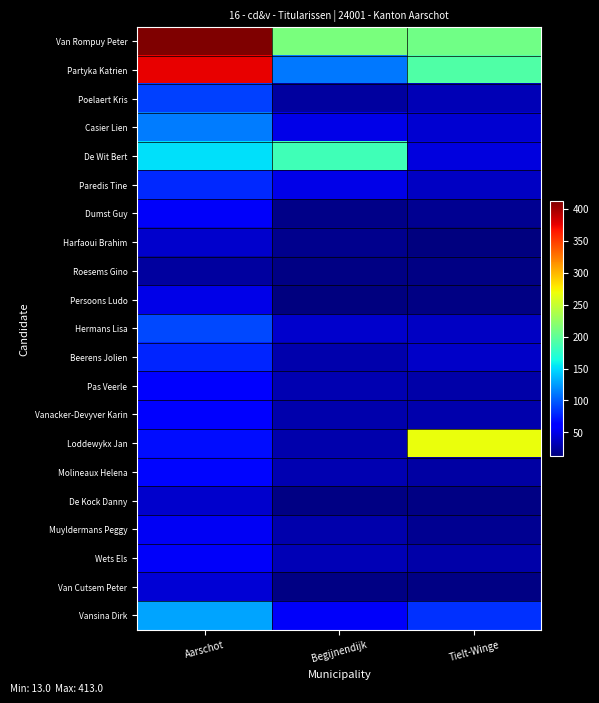

Between Tielt-Winge and Aarschot, which is larger?

Aarschot